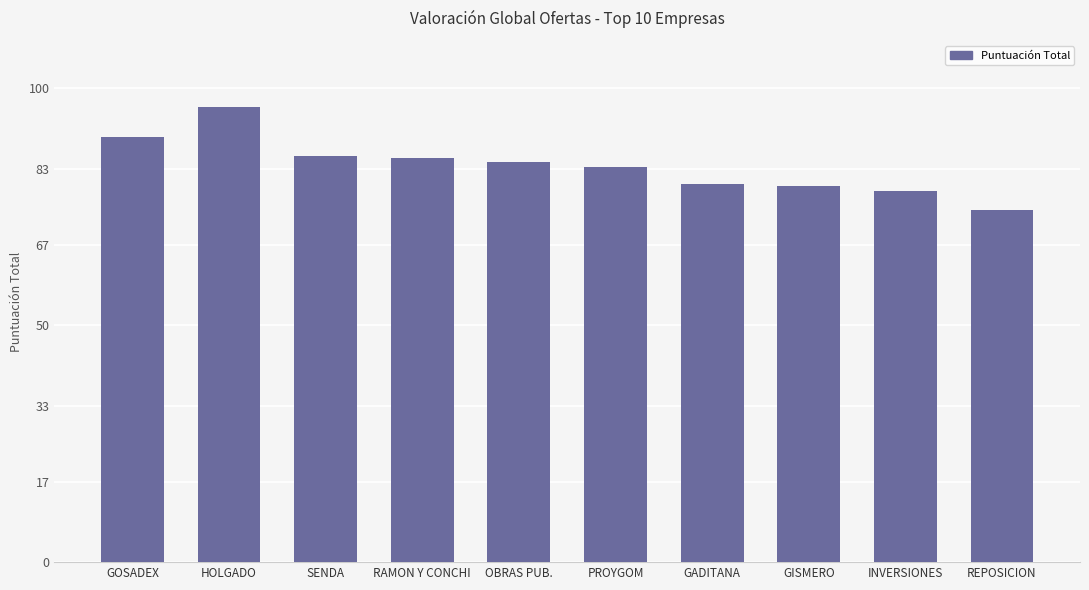

Which category has the highest value across all series?

HOLGADO